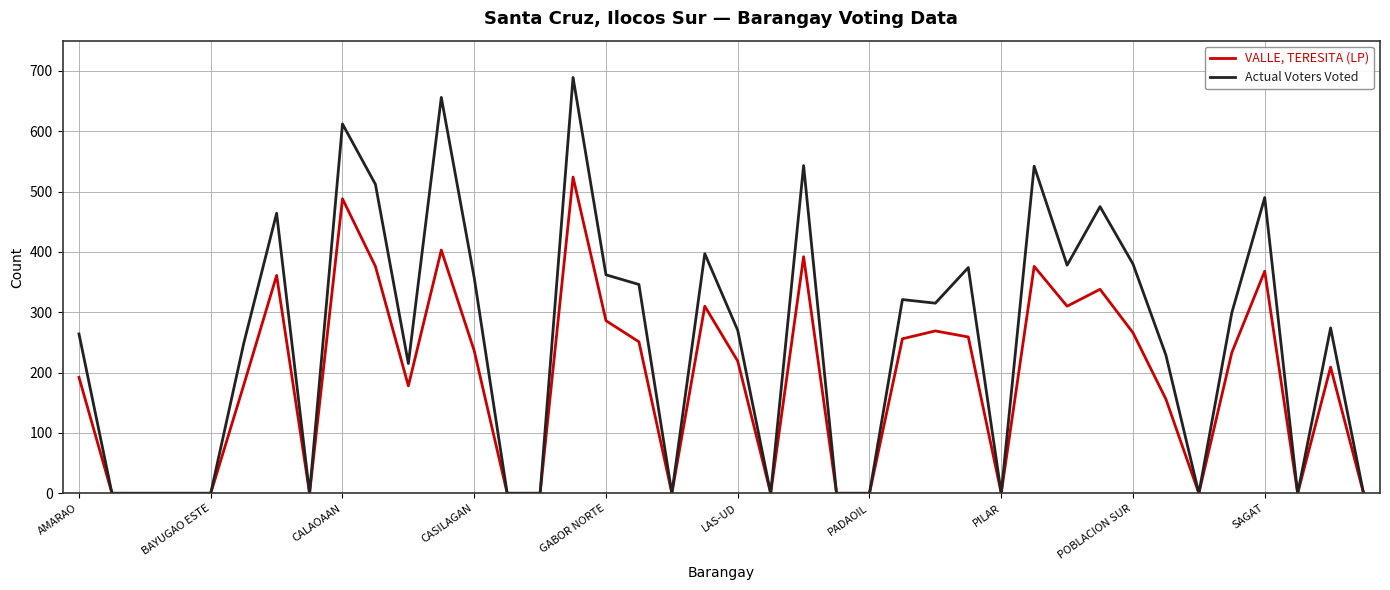

What is the maximum value for Actual Voters Voted?

689